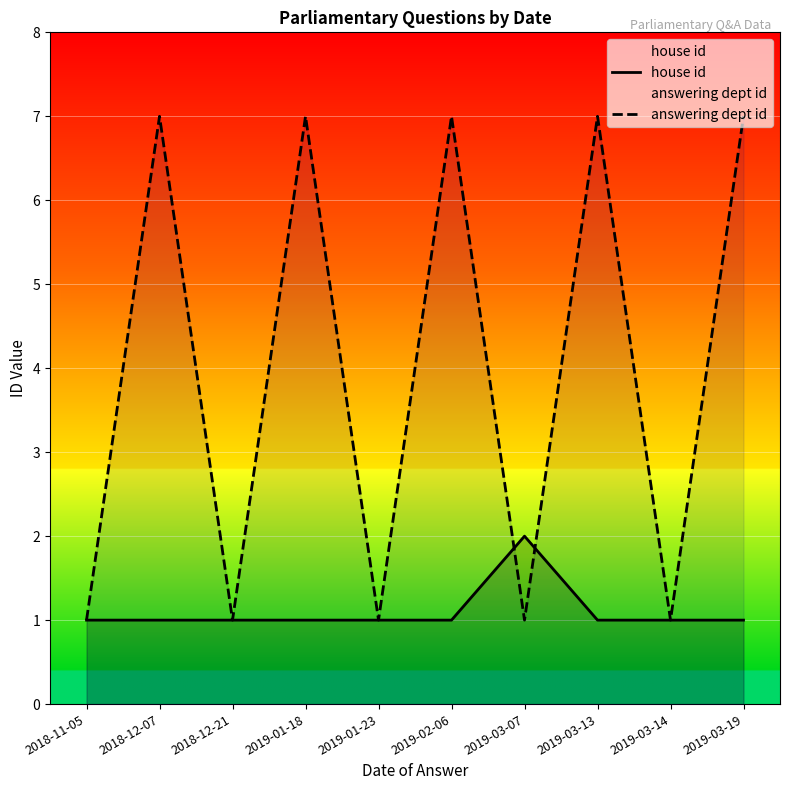

True or false: house id has more than 1 interior local peaks.

False